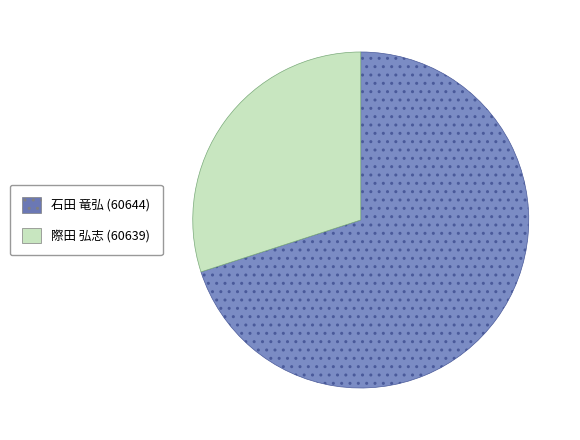

Which slice is the smallest?

際田 弘志 (60639)